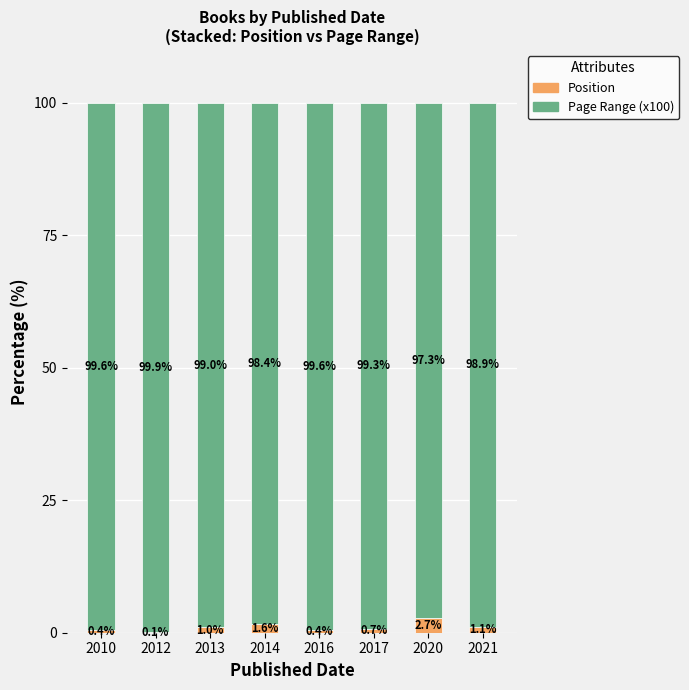

The Position series shows 1.1 at 2021. True or false?

True